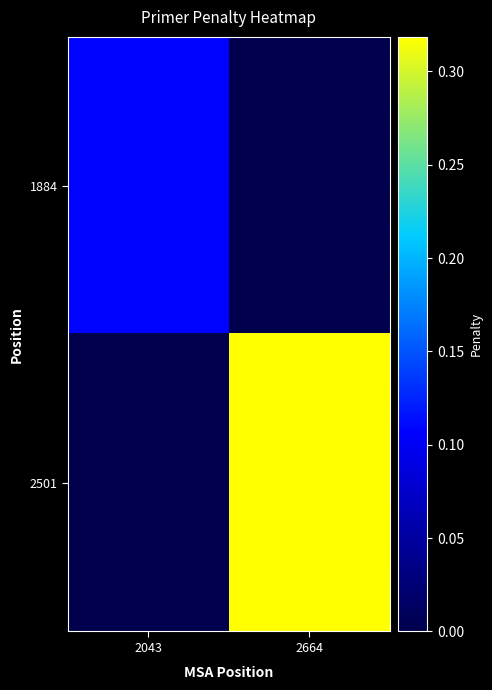

Between 2043 and 2664, which is larger?

2043